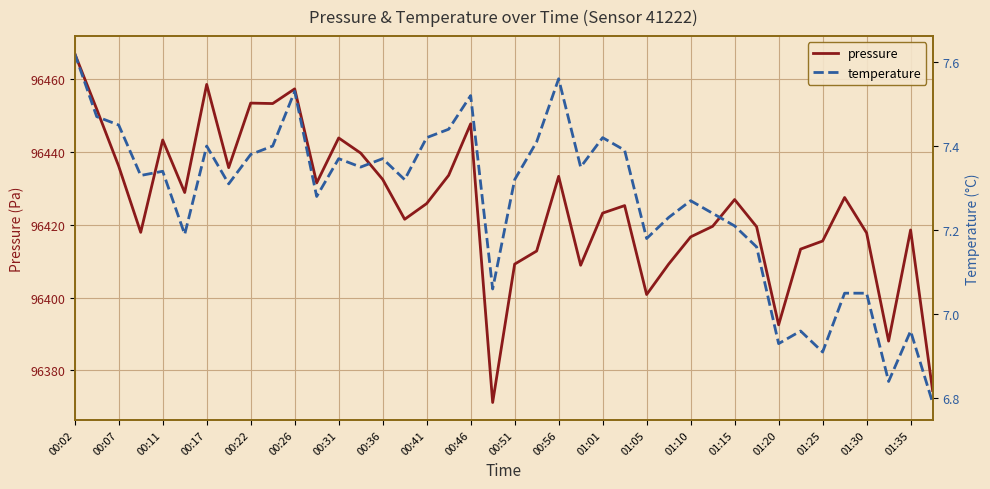

How many values in the pressure series are below 96425?

19